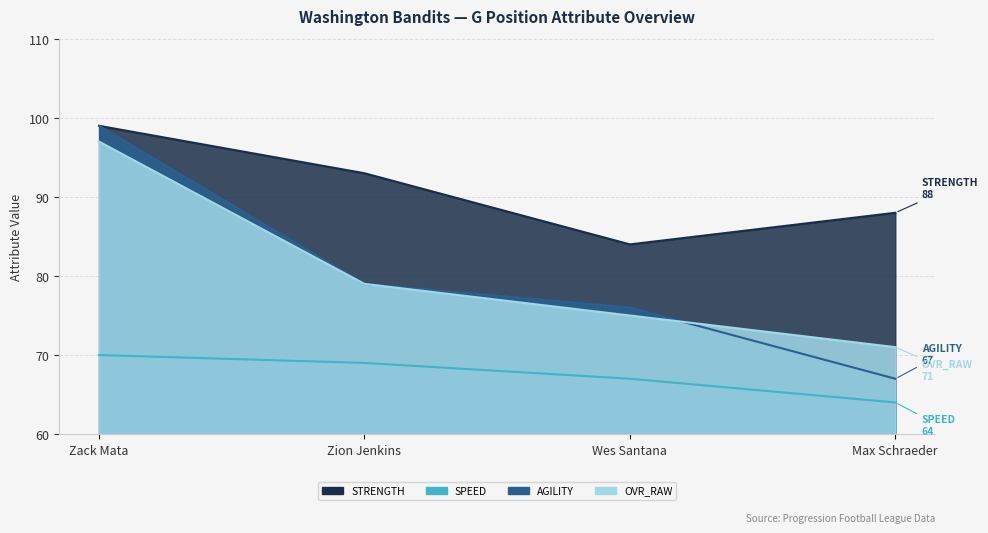

What is the lowest value of the ovr_raw series?

71